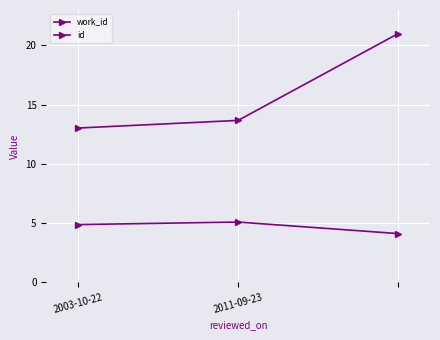

How many series are shown in this chart?

2